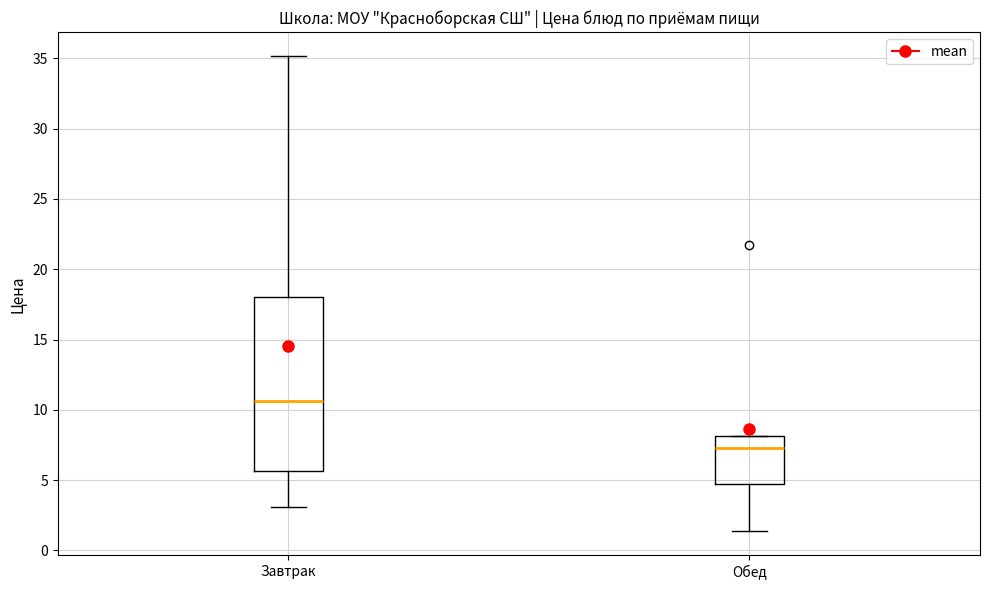

Reading left to right, read every box against the y-axis: the position of its median line, the range the box covers, and the ends of its whiskers. The values are not printed on the chart, so give them approximately, as read against the axis.

Завтрак: median 10.5, box 5.5 to 18.0, whiskers 3.0 to 35.0
Обед: median 7.5, box 4.5 to 8.0, whiskers 1.5 to 8.0